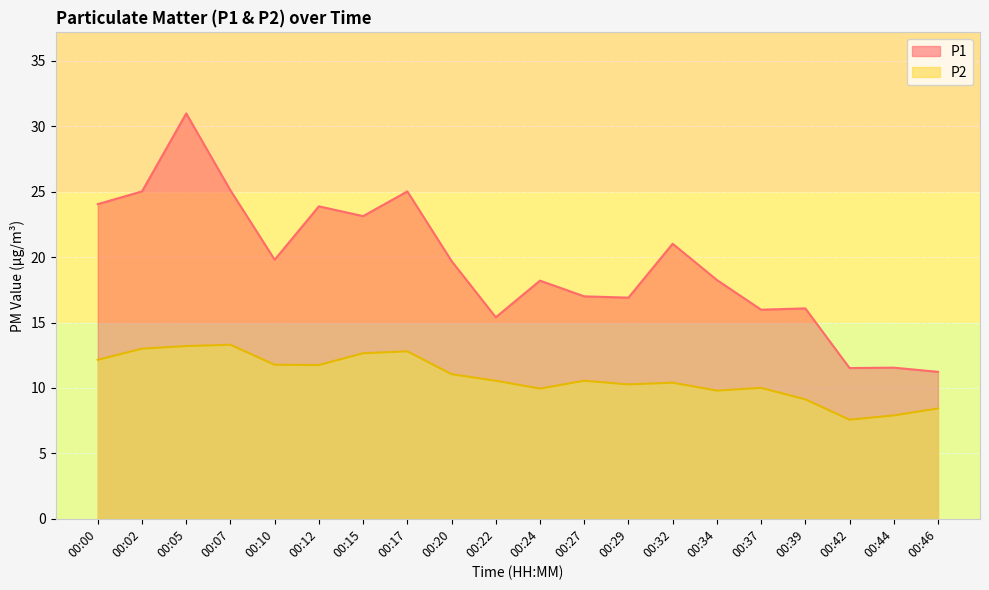

Reading right to left, what are all the values shown in this chart?

P1: 00:46=11.2	00:44=11.6	00:42=11.5	00:39=16.1	00:37=16.0	00:34=18.2	00:32=21.0	00:29=16.9	00:27=17.0	00:24=18.2	00:22=15.4	00:20=19.7	00:17=25.0	00:15=23.1	00:12=23.9	00:10=19.8	00:07=25.1	00:05=31.0	00:02=25.0	00:00=24.1
P2: 00:46=8.4	00:44=7.9	00:42=7.6	00:39=9.1	00:37=10.0	00:34=9.8	00:32=10.4	00:29=10.3	00:27=10.6	00:24=9.9	00:22=10.6	00:20=11.1	00:17=12.8	00:15=12.7	00:12=11.8	00:10=11.8	00:07=13.3	00:05=13.2	00:02=13.0	00:00=12.2